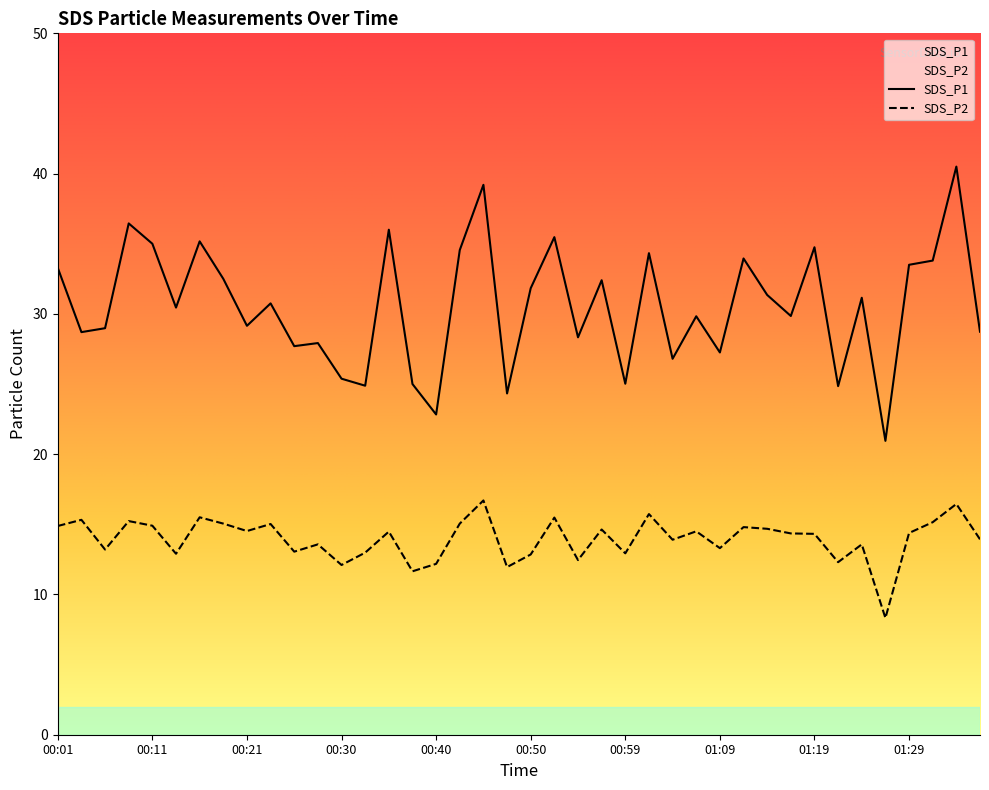

True or false: SDS_P2 and SDS_P1 intersect in this chart.

False